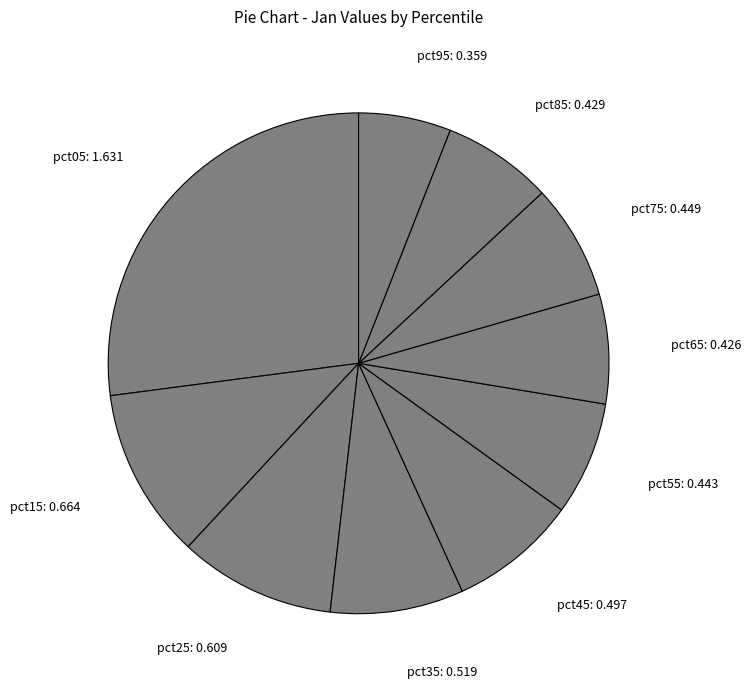

Which has a higher value, pct25 or pct35?

pct25